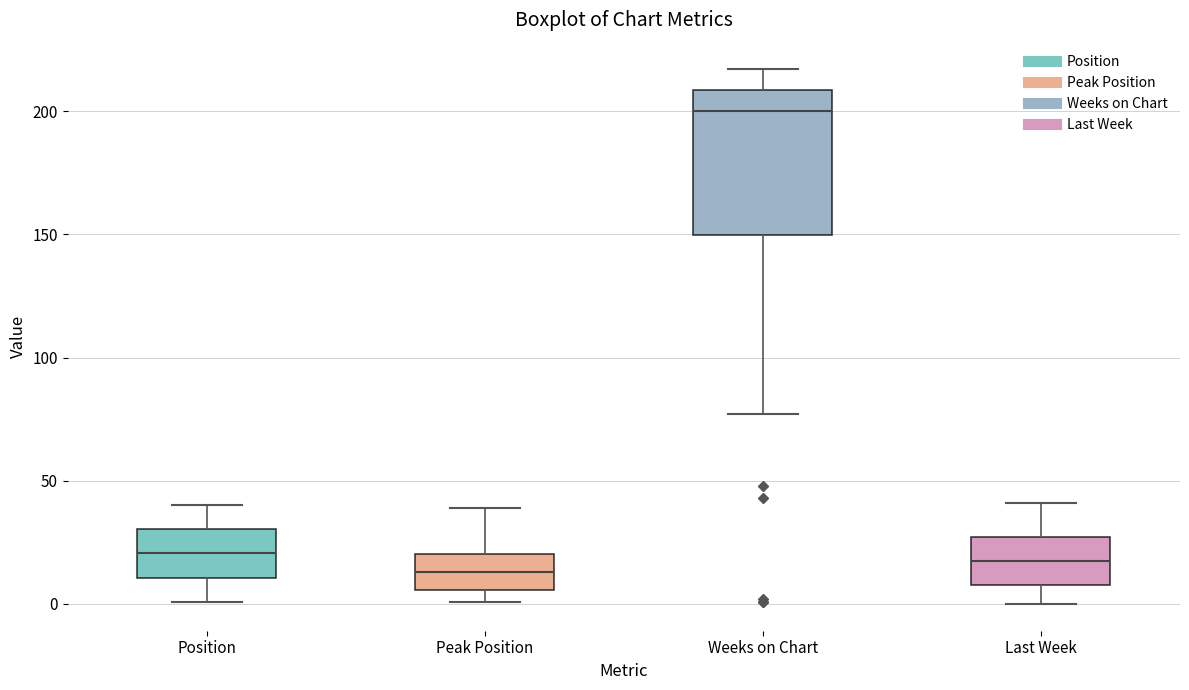

Which box's median line is the highest?

Weeks on Chart